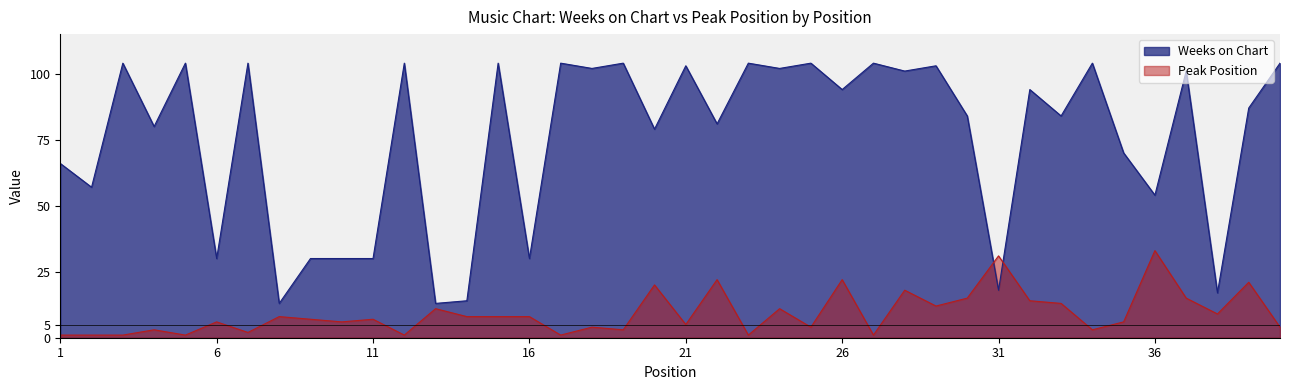

Rank the series by their maximum value, from highest to lowest.

Weeks on Chart, Peak Position